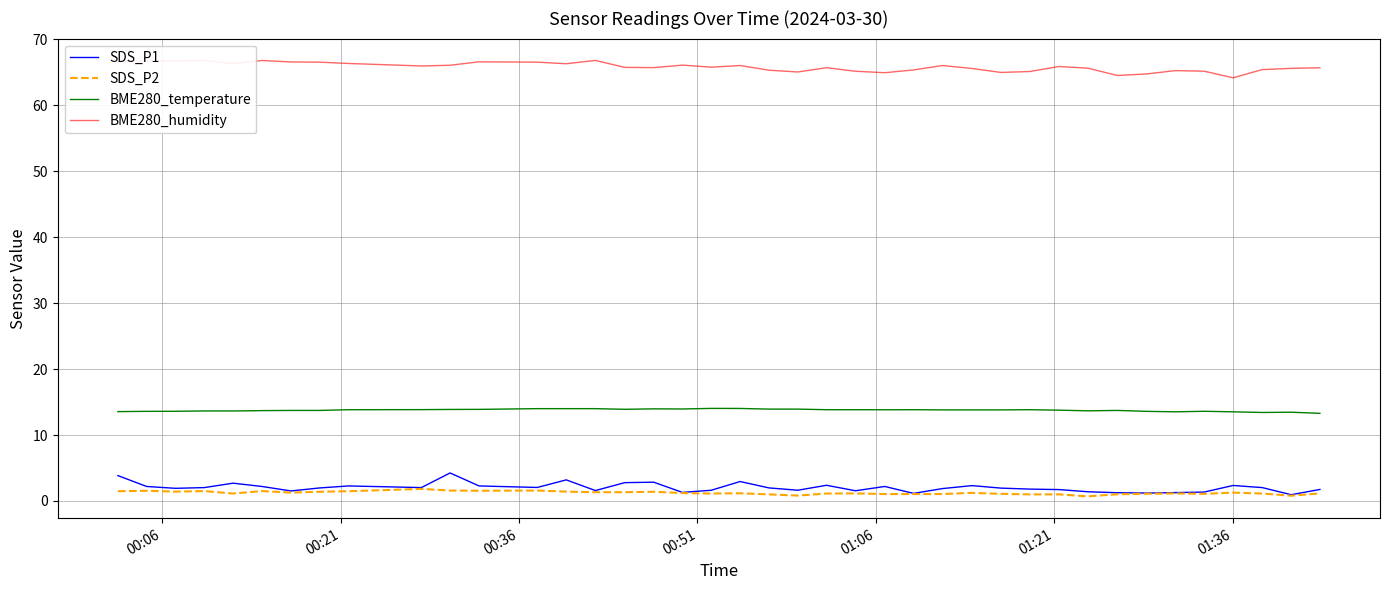

What is the lowest value of the BME280_temperature series?

13.3